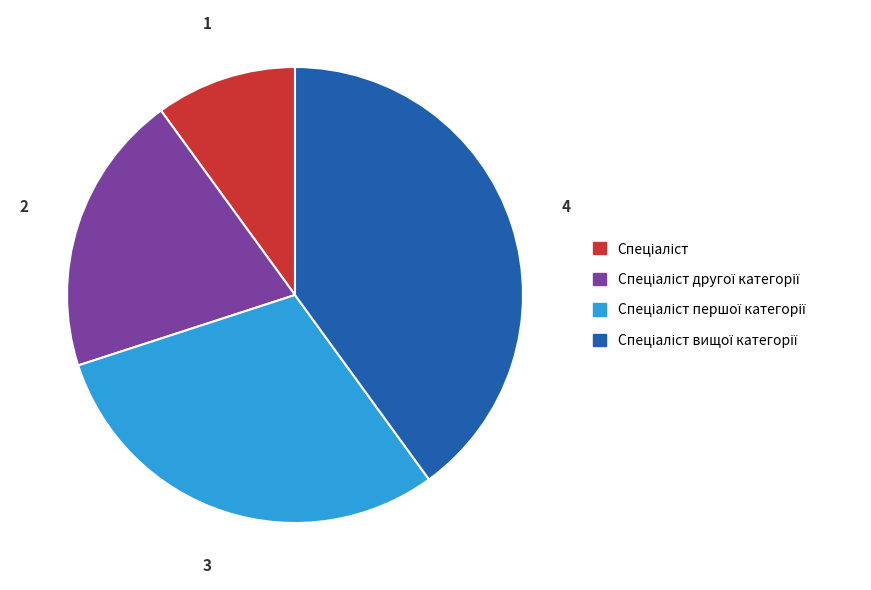

Is there any slice that represents more than half of the pie?

No